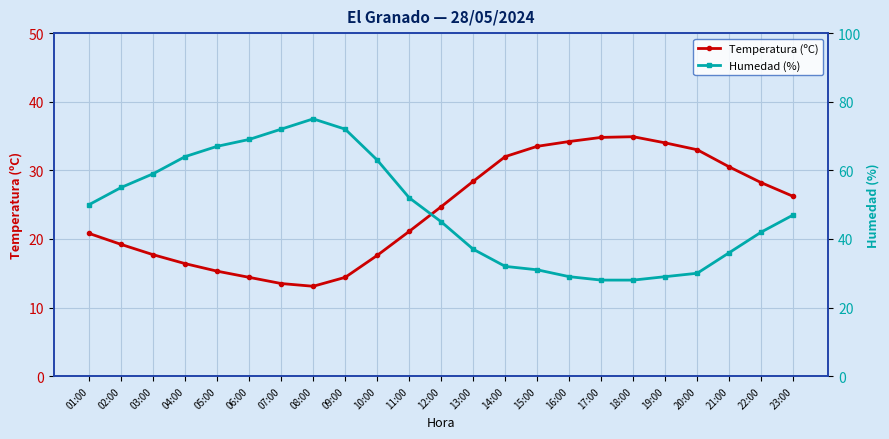

Rank the series by their maximum value, from highest to lowest.

Humedad (%), Temperatura (ºC)